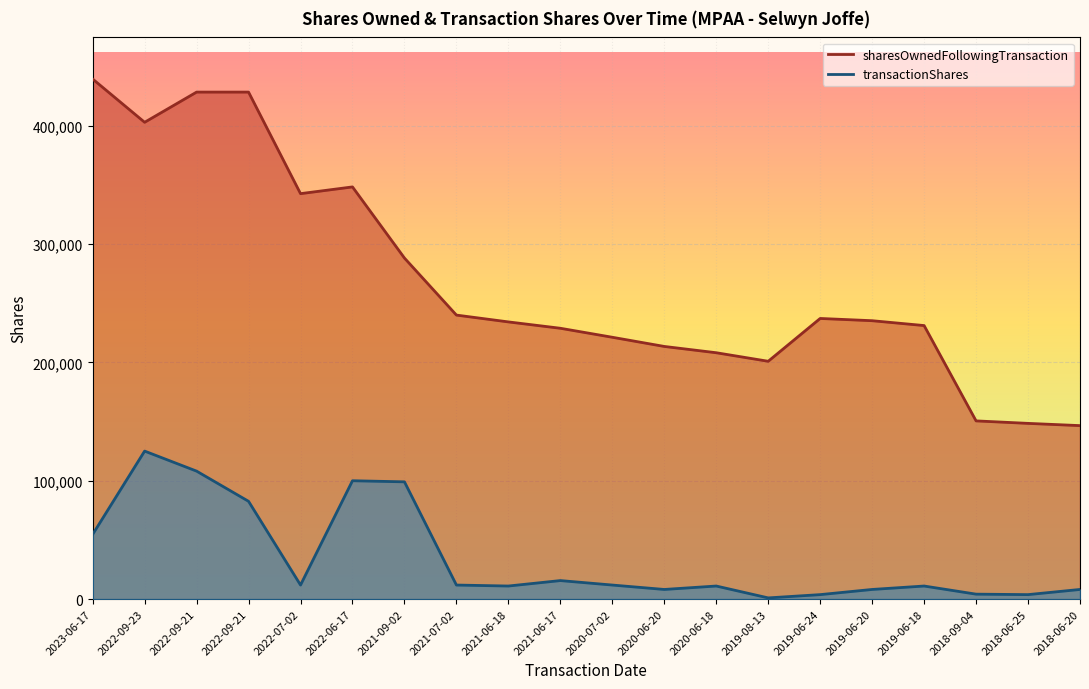

Rank the series by their average value, from highest to lowest.

sharesOwnedFollowingTransaction, transactionShares